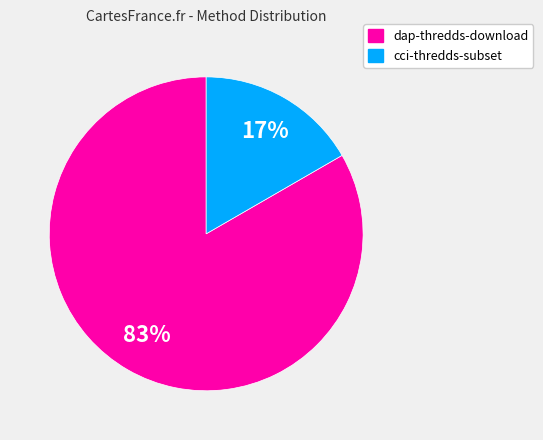

Which slice represents more than half of the pie?

dap-thredds-download